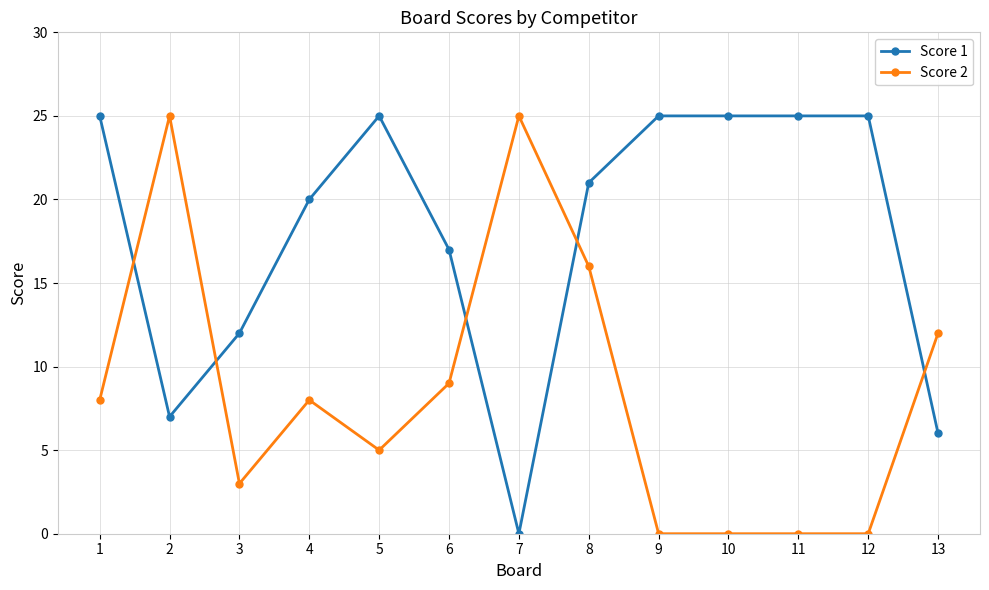

What is the highest value of the Score 1 series?

25